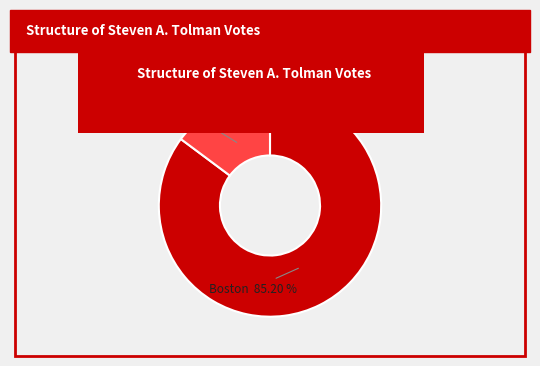

To the nearest percent, what portion does Boston represent?

85%